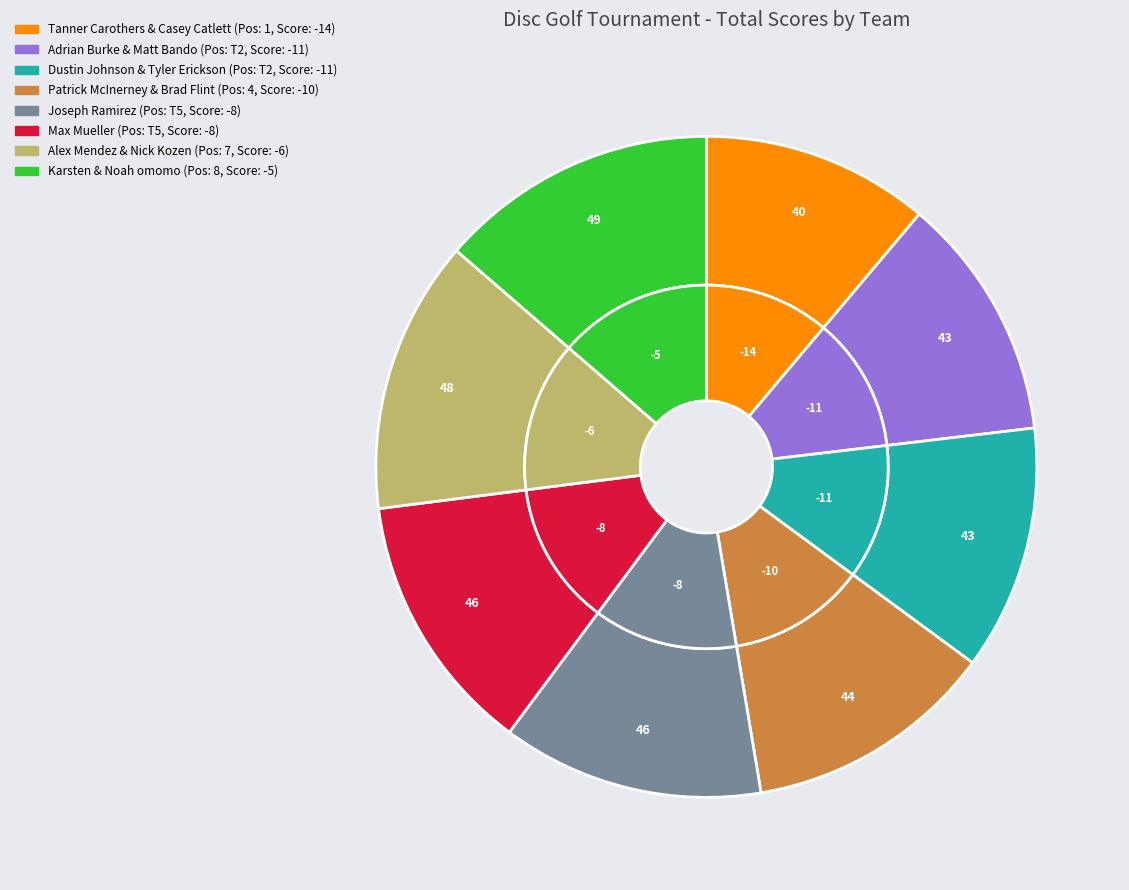

Approximately how many times larger is the value at Karsten & Noah omomo compared to Adrian Burke & Matt Bando?

1.1